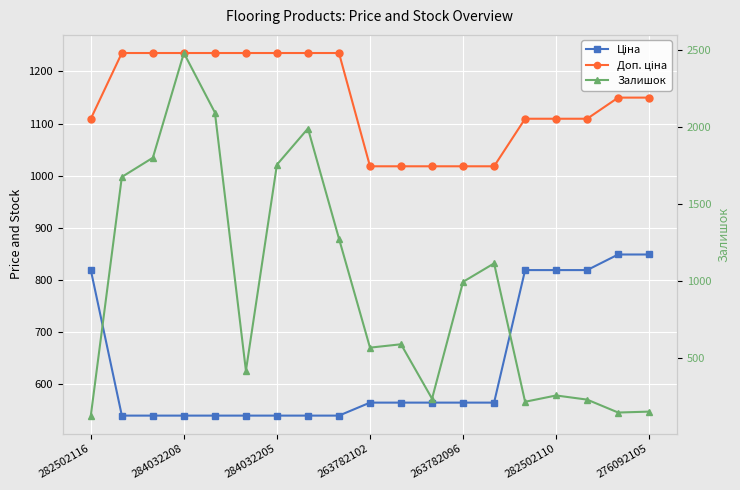

What position from the right is 282502116?

19